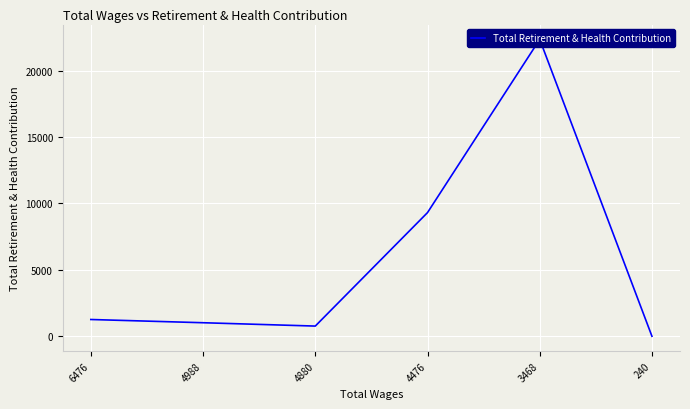

True or false: the data shows 509 at 6476.

False